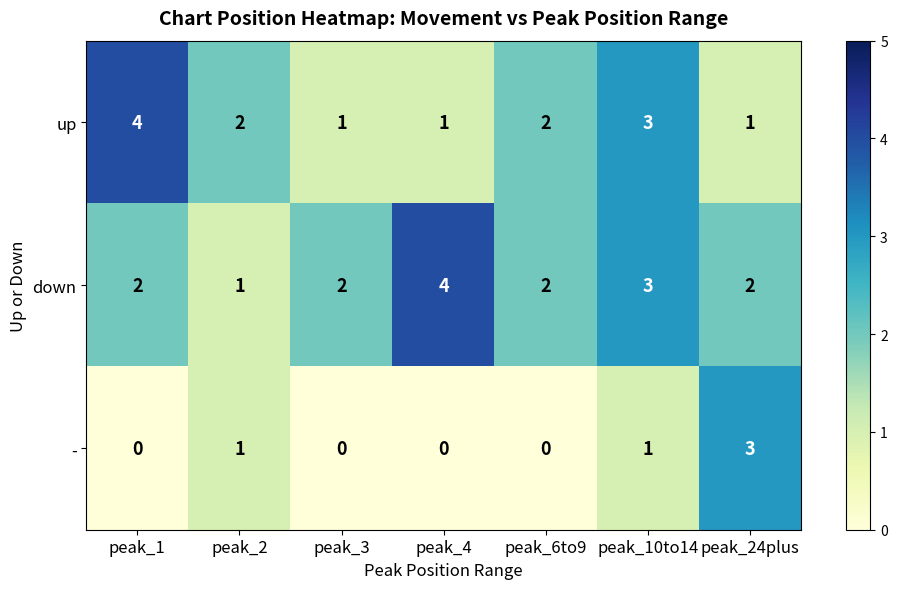

What is the sum of the down values at peak_24plus and peak_10to14?

5